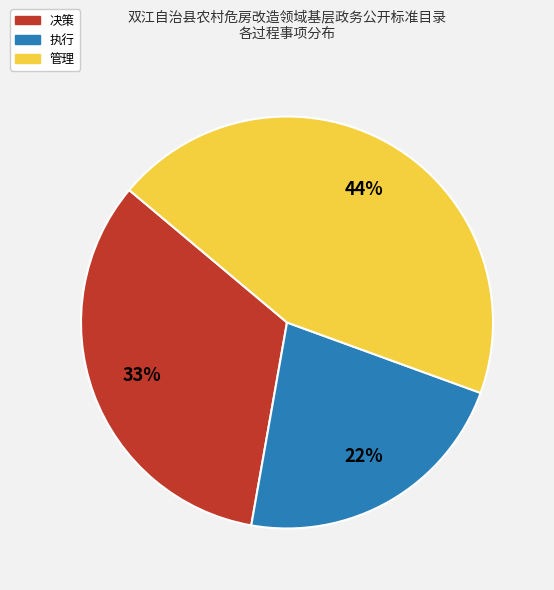

Does 决策 represent more than half of the total?

No